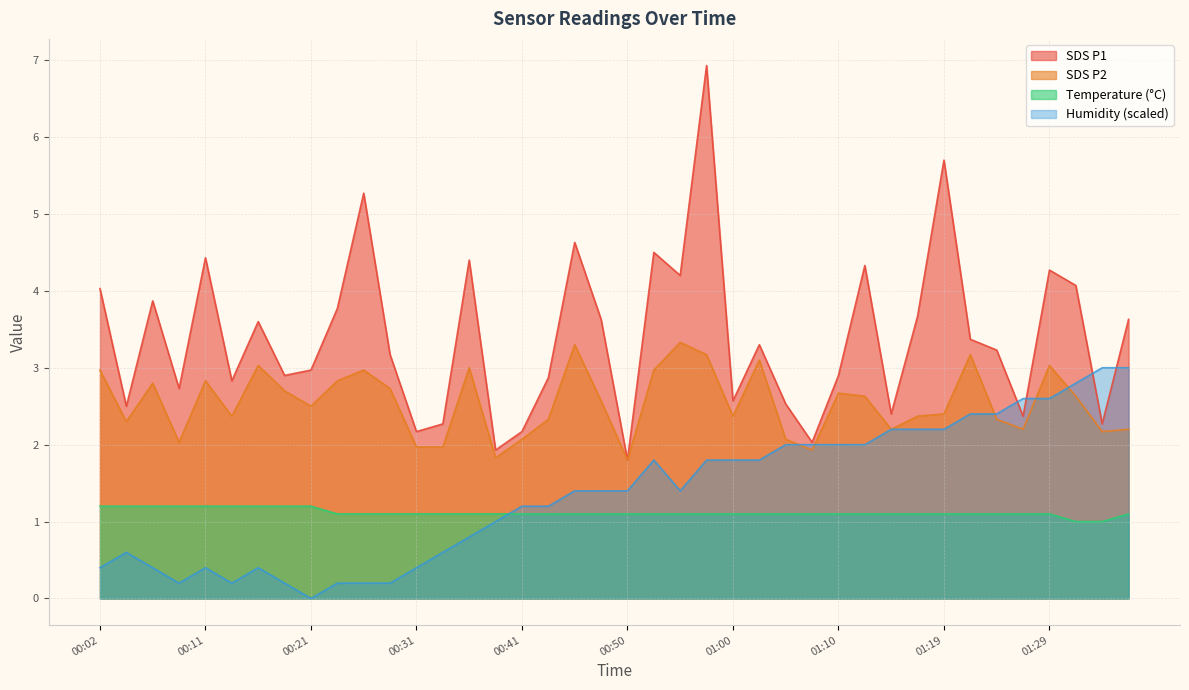

List the labels in order of SDS_P2 value, largest first.

00:55, 00:45, 00:58, 01:22, 01:02, 00:16, 01:29, 00:36, 00:02, 00:26, 00:53, 00:11, 00:24, 00:07, 00:28, 00:19, 01:10, 01:12, 01:32, 00:48, 00:21, 01:19, 00:14, 01:00, 01:17, 00:43, 01:24, 00:04, 01:15, 01:27, 01:37, 01:34, 00:41, 01:05, 00:09, 00:31, 00:33, 01:07, 00:38, 00:50